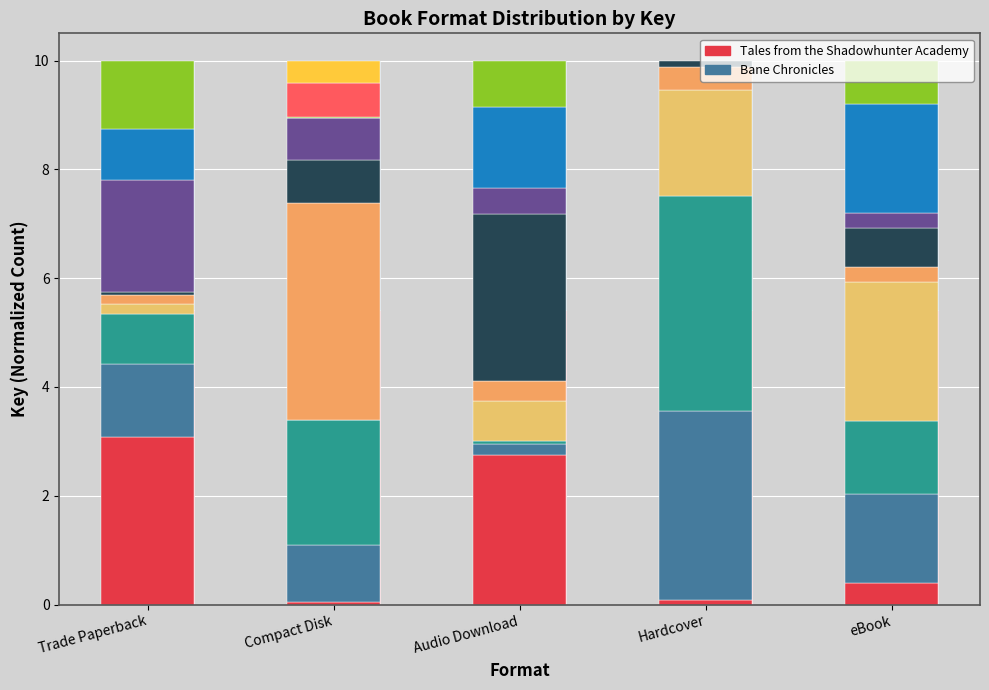

What are all the series names shown in the legend?

Tales from the Shadowhunter Academy, Bane Chronicles